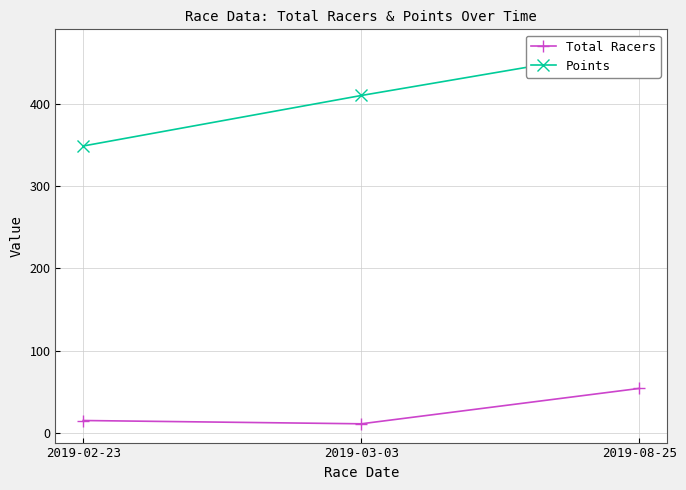

What is the sum of the Points values at 2019-02-23 and 2019-03-03?

758.5